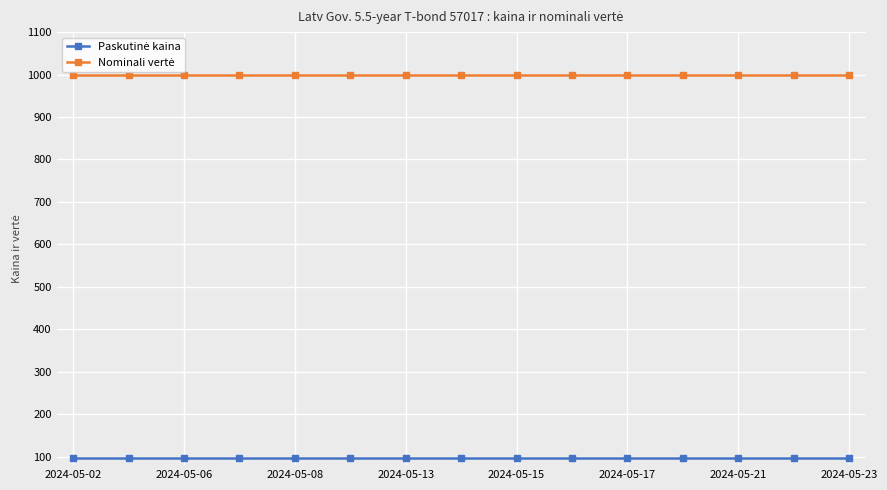

What is the greatest value displayed?

1000.0